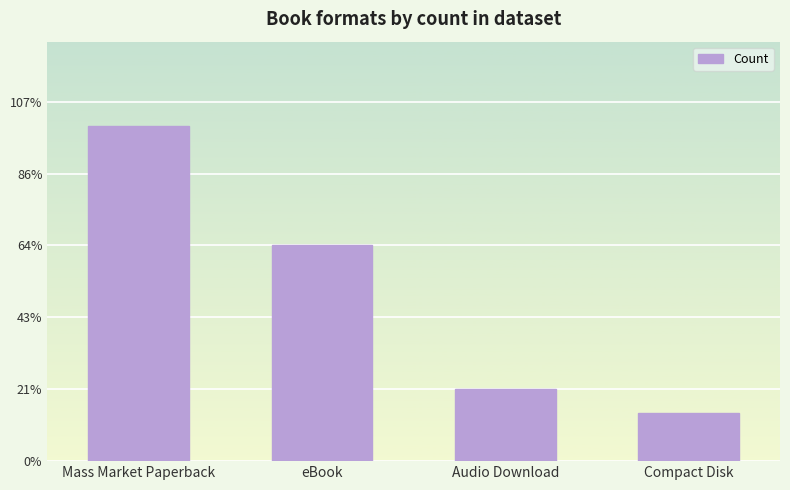

Does the chart contain any negative values?

No